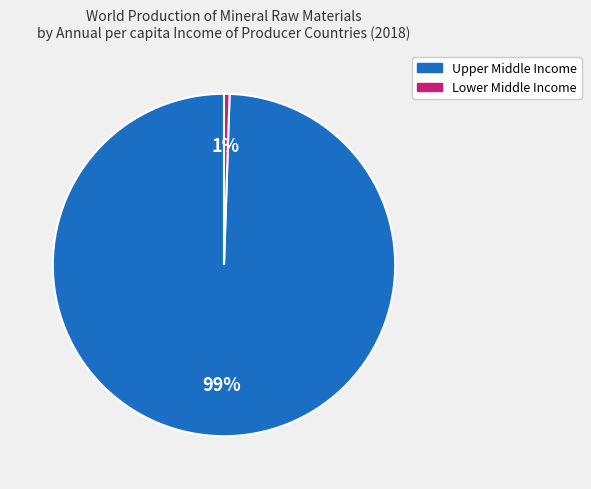

To the nearest percent, what is the average slice percentage?

50%